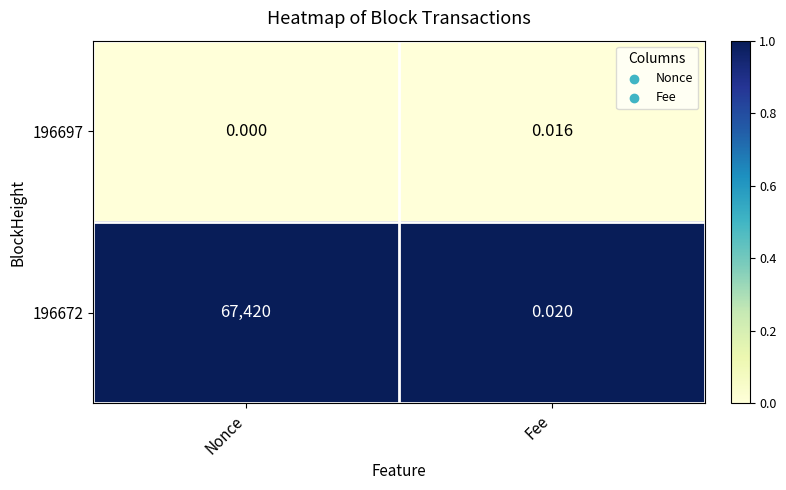

Which category has the highest value across all series?

Nonce